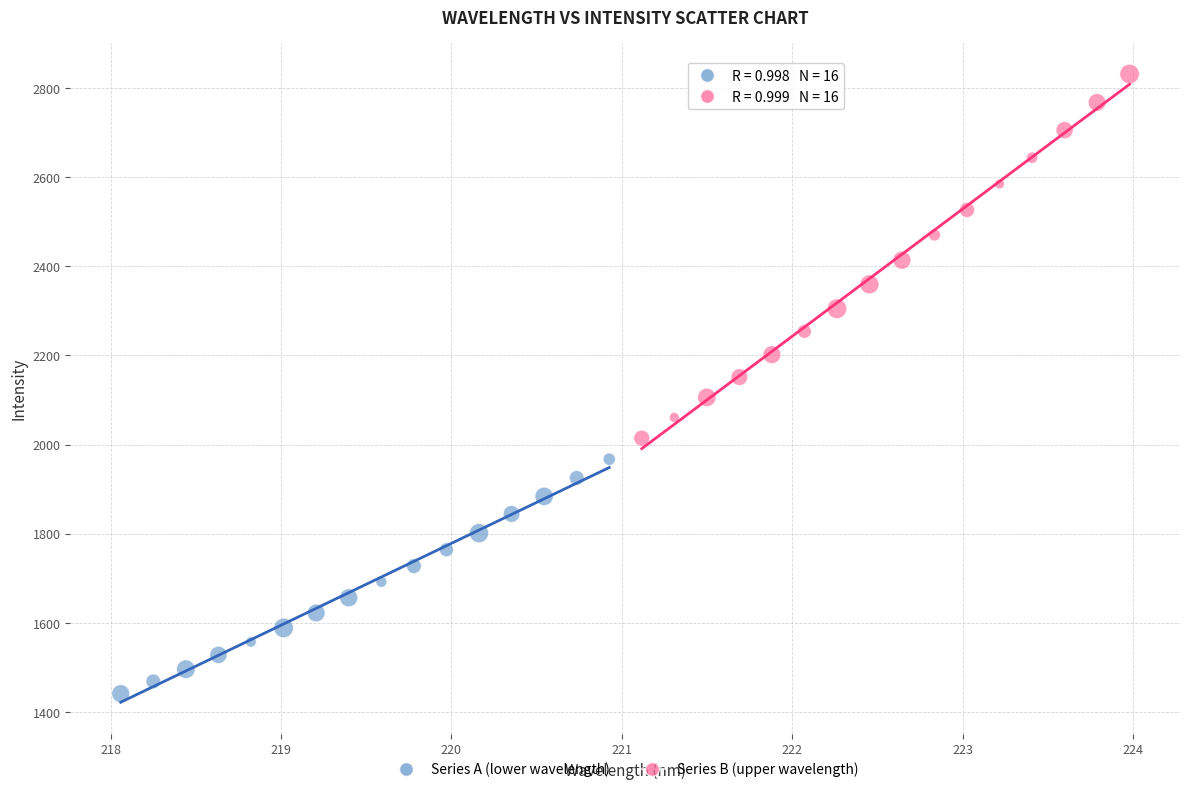

Which series reaches the maximum Y coordinate?

Series B (upper wavelength)